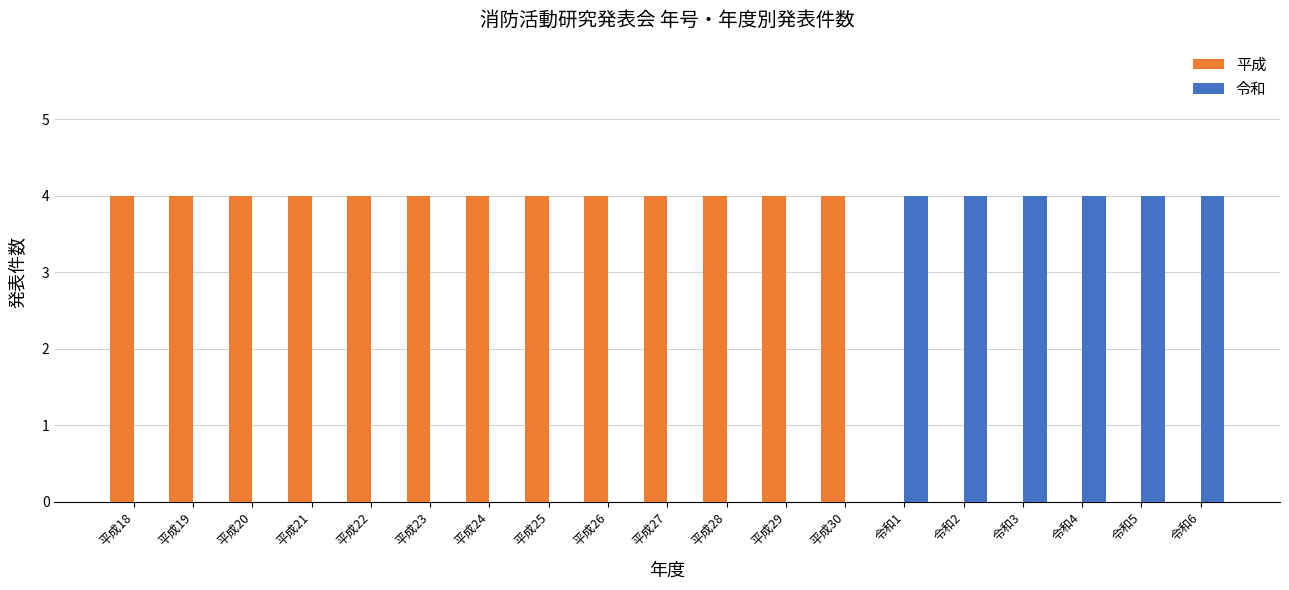

True or false: 平成 has a value of 4 at 平成21.

True